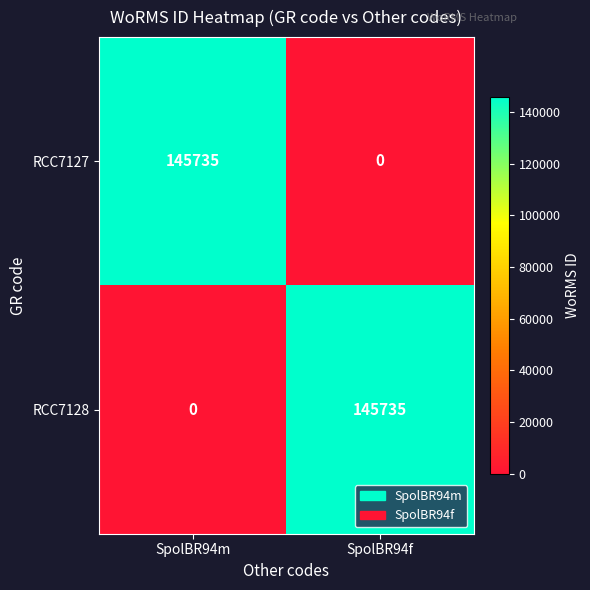

At which label does RCC7127 reach its peak?

SpolBR94m